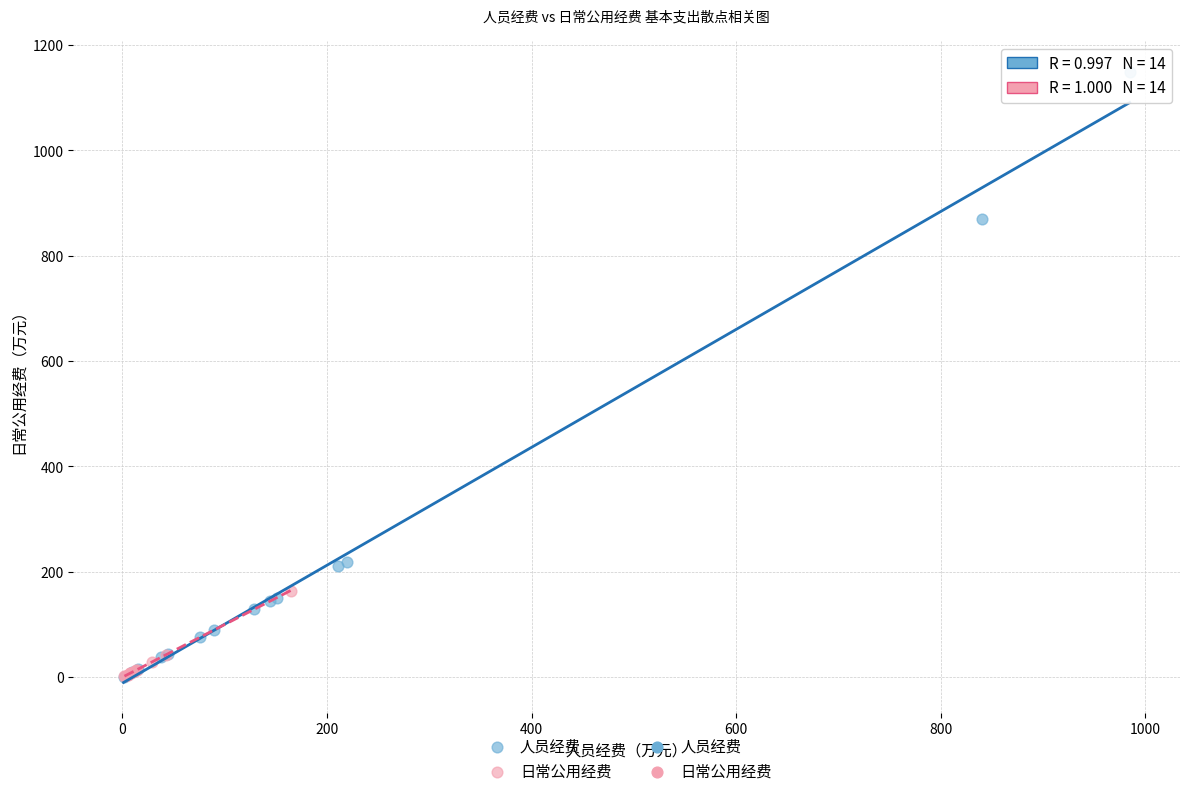

Which series has the widest spread of Y values?

人员经费